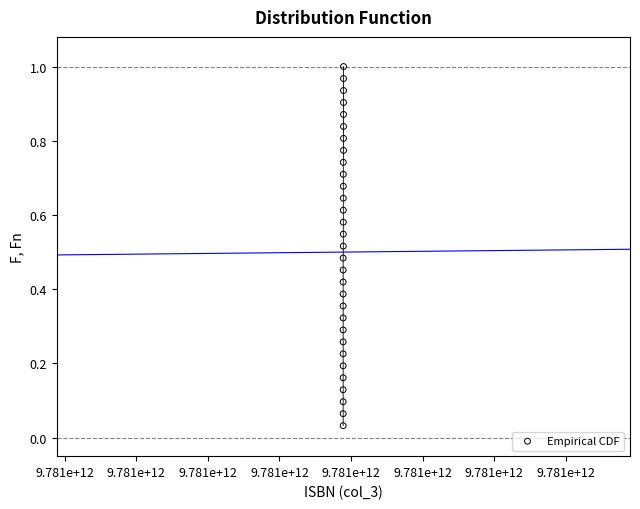

What is the range of X values (max minus min)?

13055.0